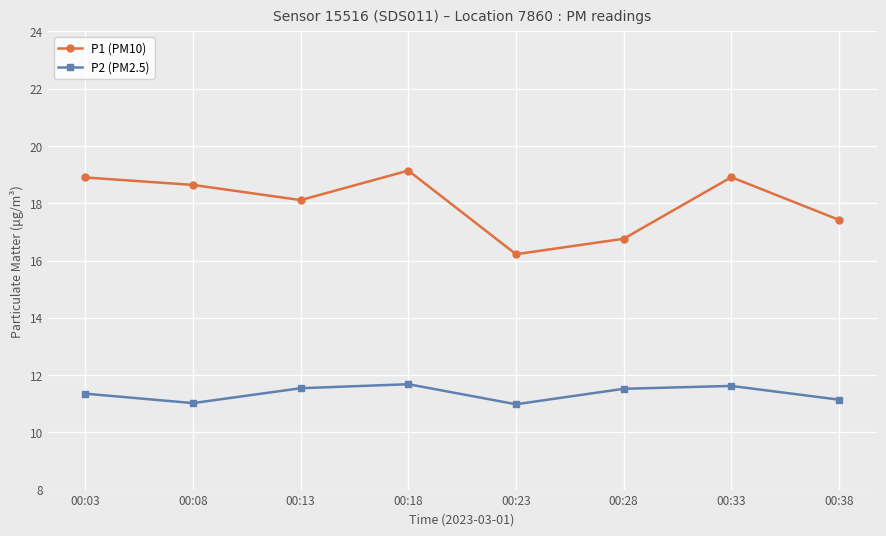

How many lines are shown in the chart?

2